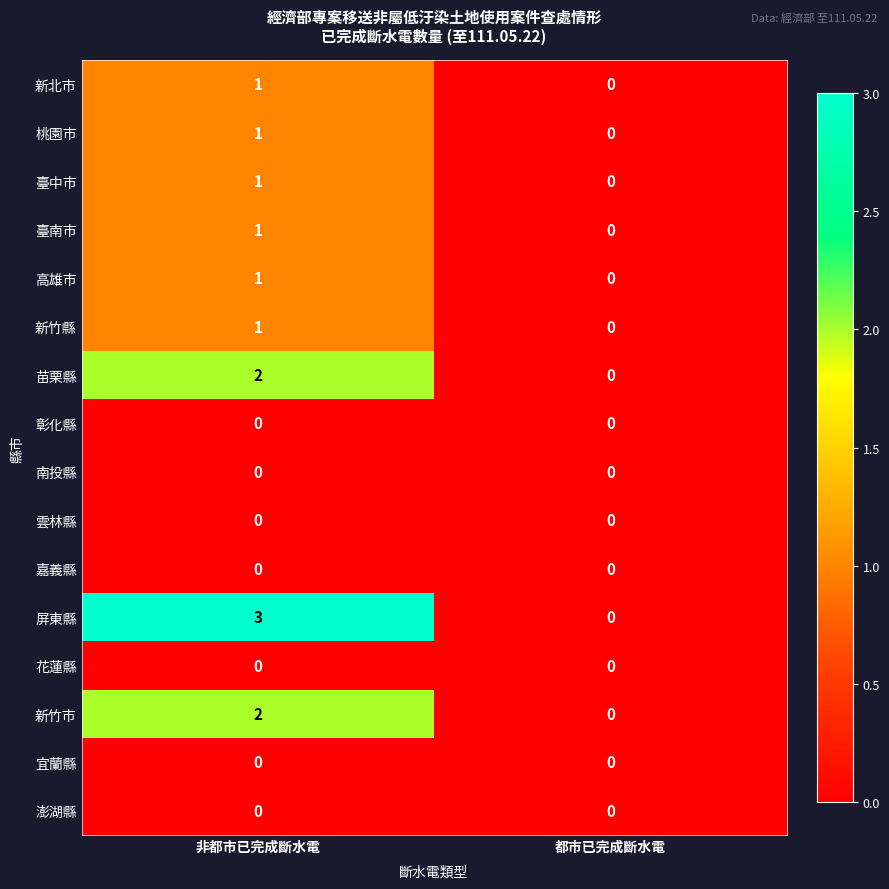

Between 非都市已完成斷水電 and 都市已完成斷水電, which series saw the biggest shift?

屏東縣